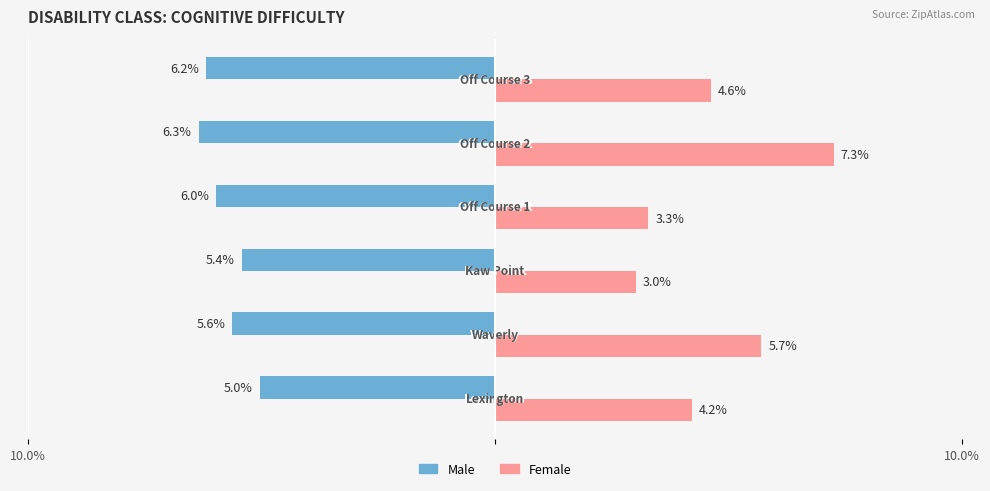

What is the average value of the Female series?

4.7